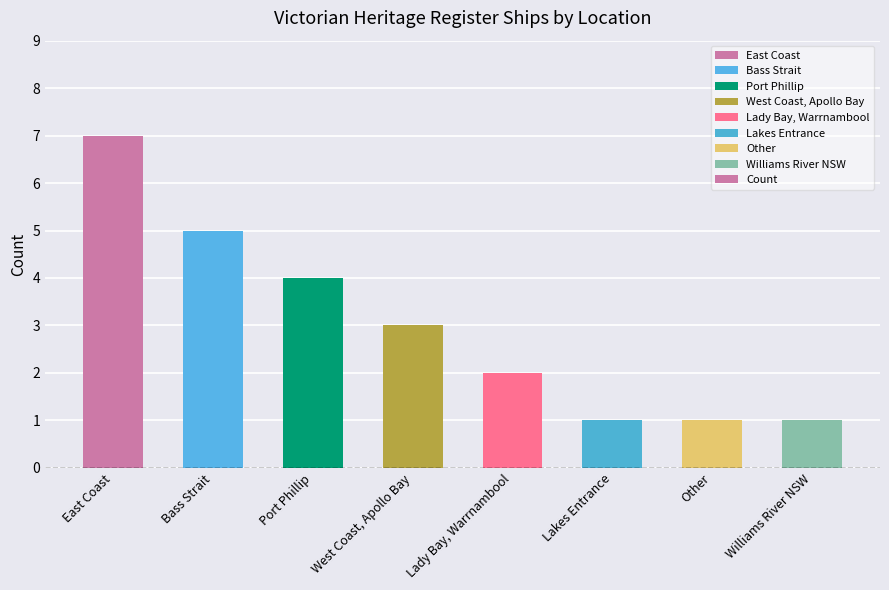

What is the sum of the values at Lady Bay, Warrnambool and East Coast?

9